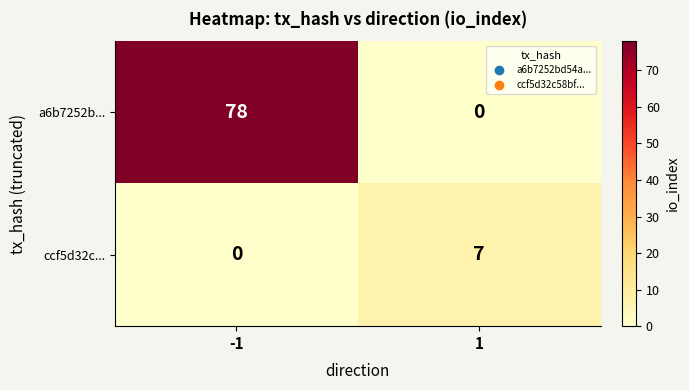

Which series has the largest total across all categories?

a6b7252b...